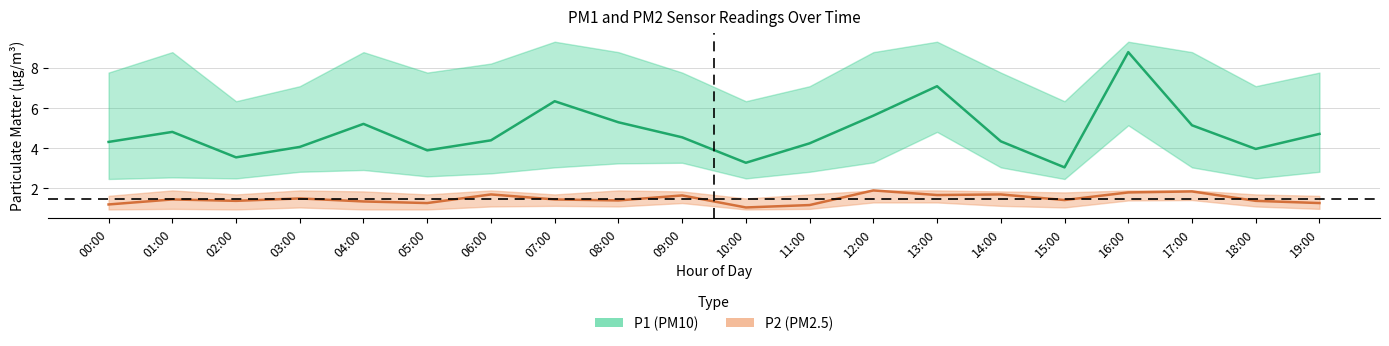

Rank the series by their maximum value, from lowest to highest.

P2_lower, P2_mean, P2_upper, P1_lower, P1_mean, P1_upper